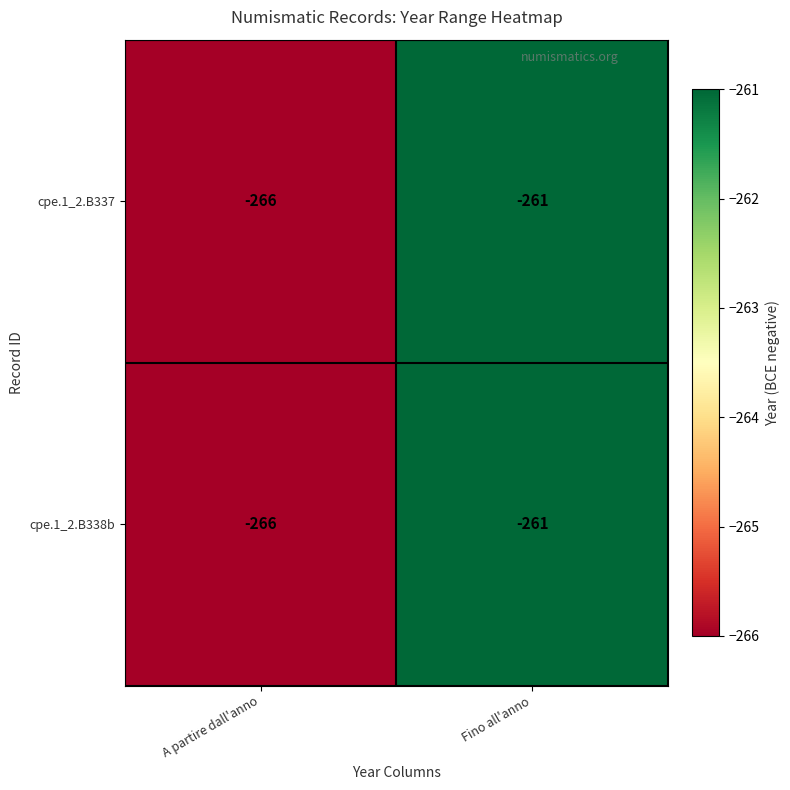

What is the sum of the cpe.1_2.B337 values at Fino all'anno and A partire dall'anno?

-527